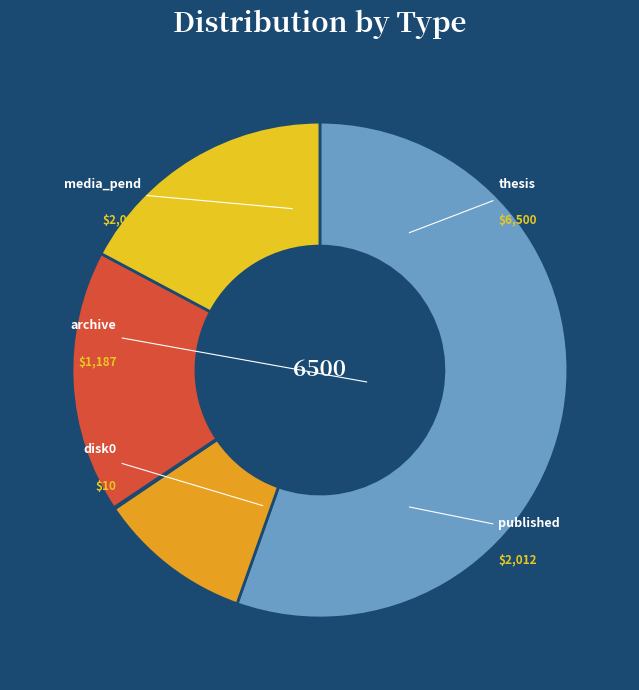

To the nearest percent, what is the difference between the media_pend and archive slice percentages?

7%